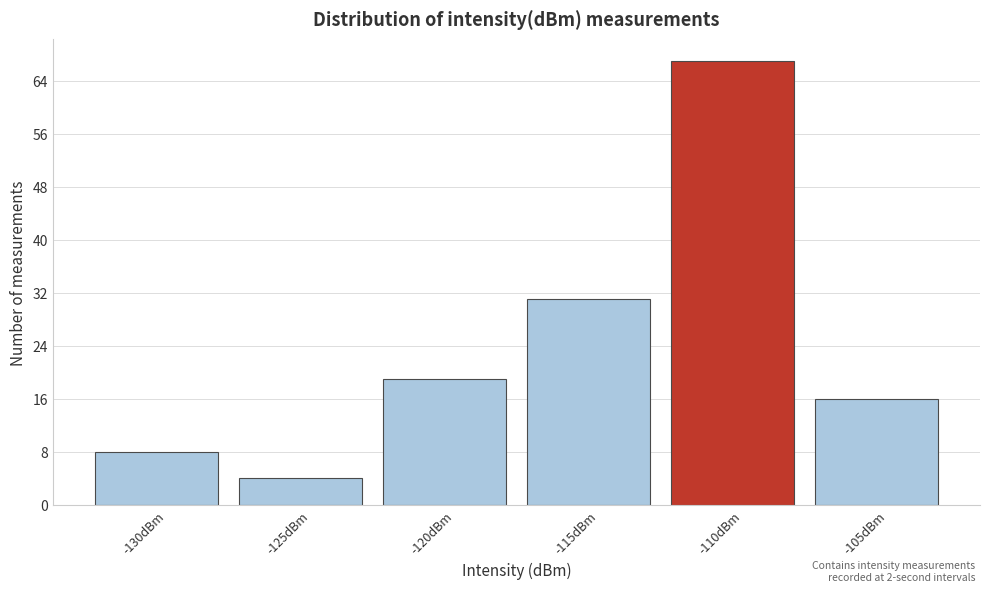

Reading right to left, transcribe all the data shown in this chart.

16	67	31	19	4	8